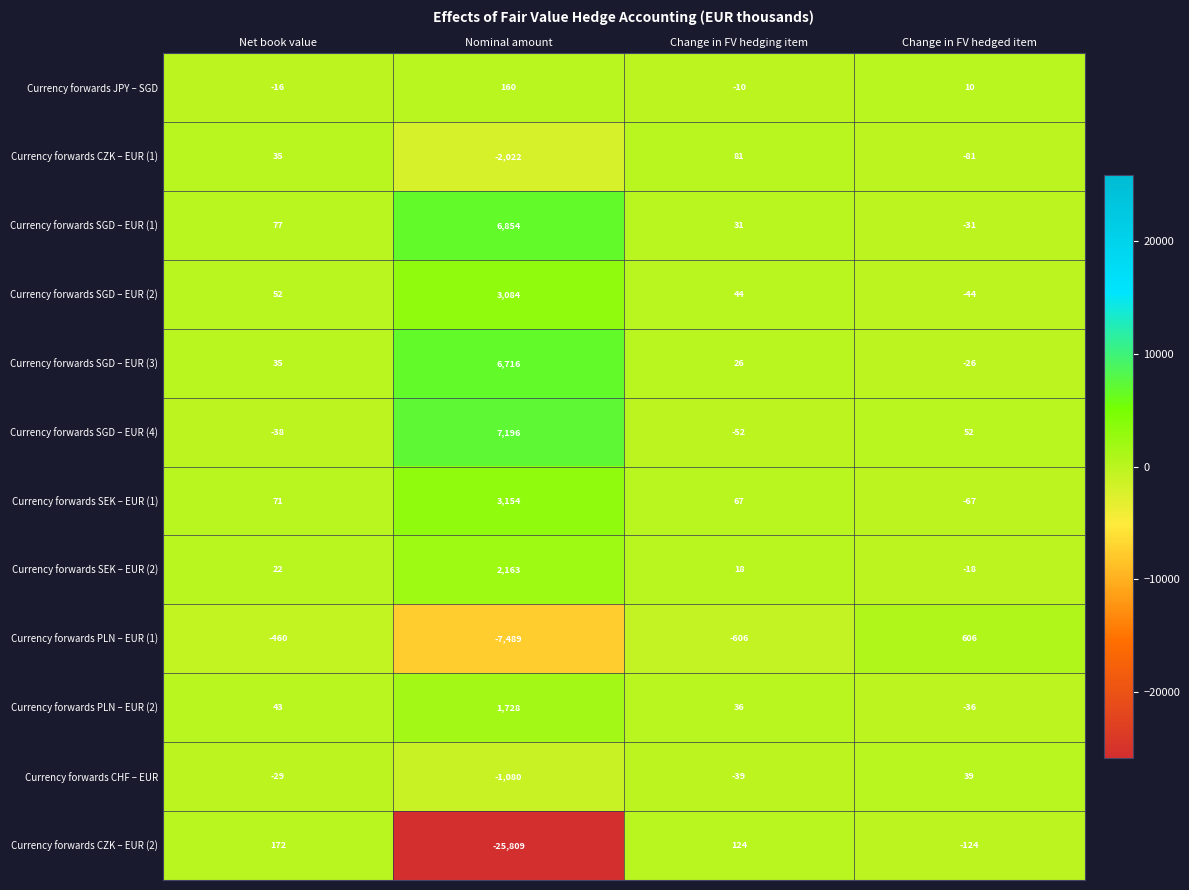

At which category is the sum across all series the highest?

Change in FV hedged item